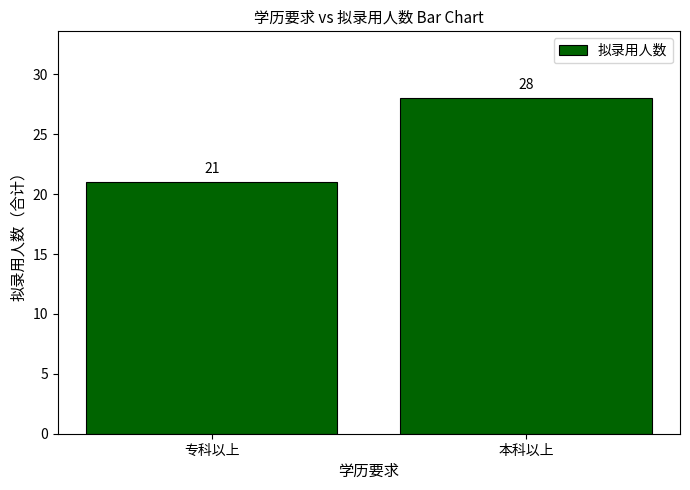

Does the chart contain any negative values?

No